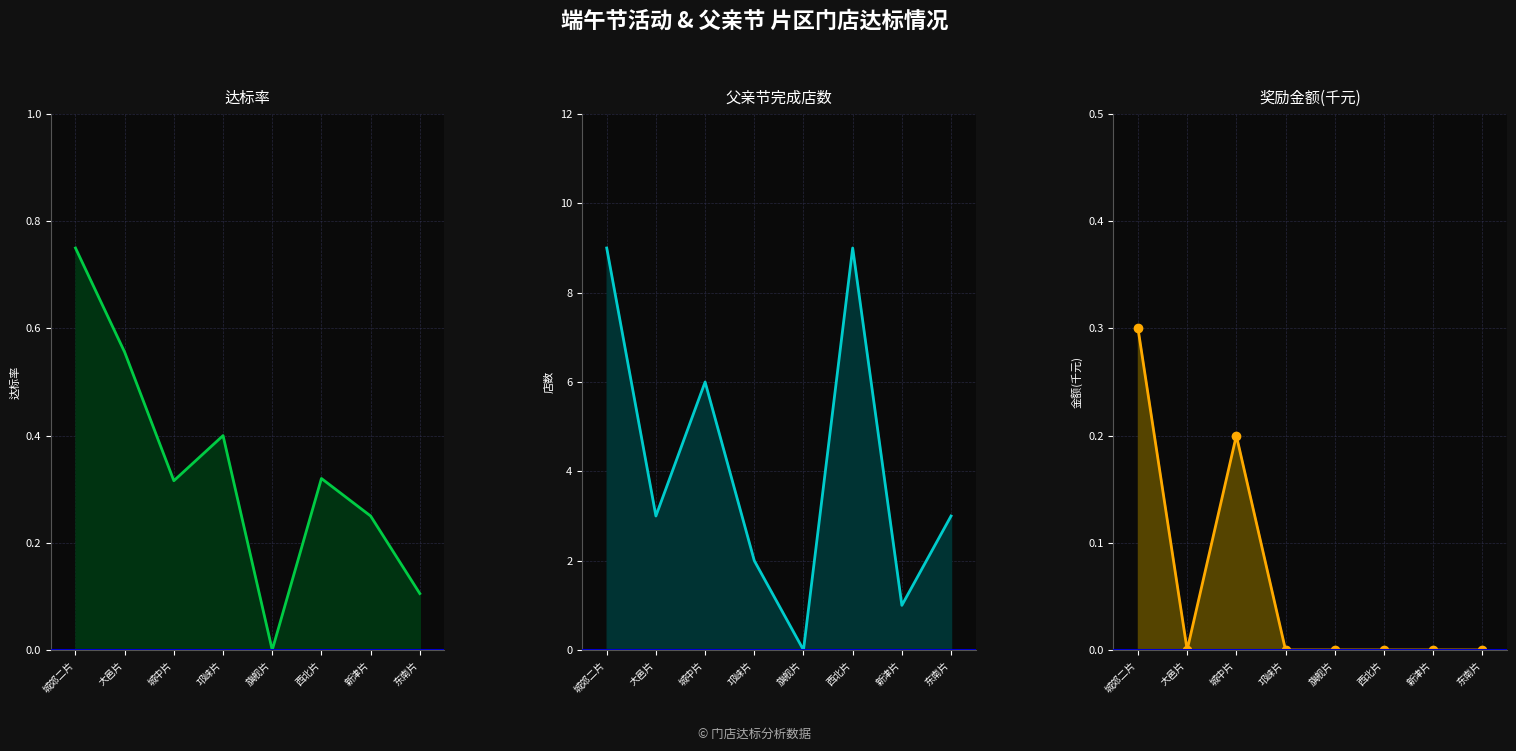

At how many categories does at least one series exceed 1?

6